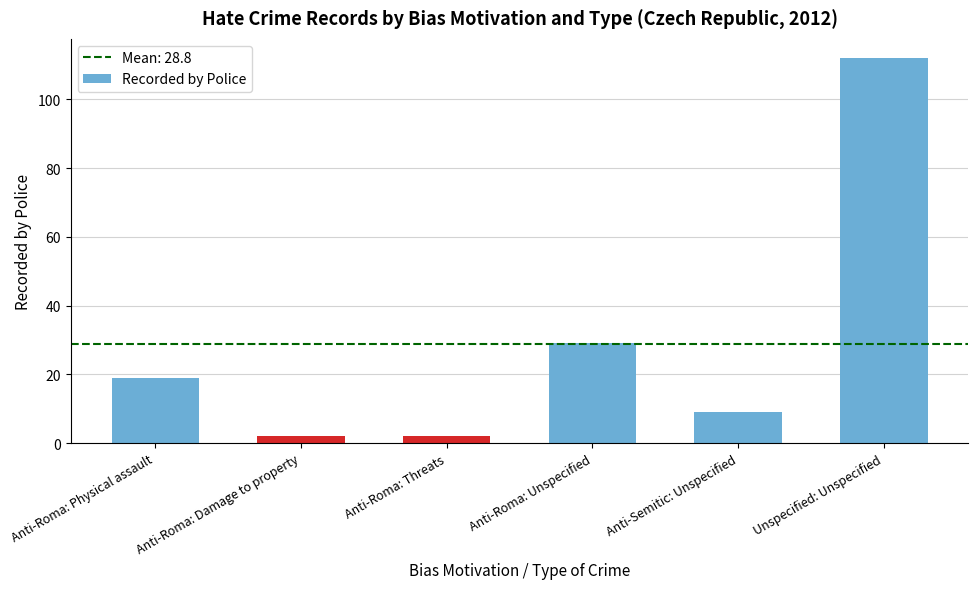

What is the difference between the second highest and minimum values?

27